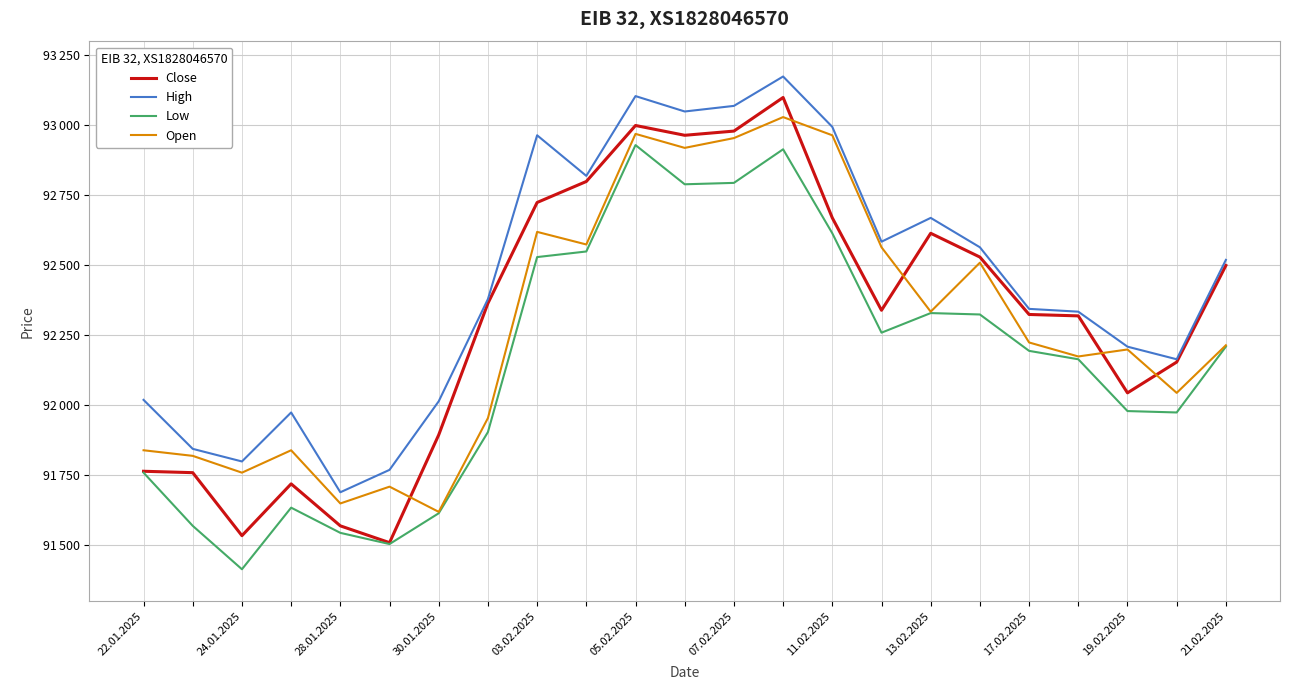

In Open, how many points are higher than both neighbors (excluding endpoints)?

7